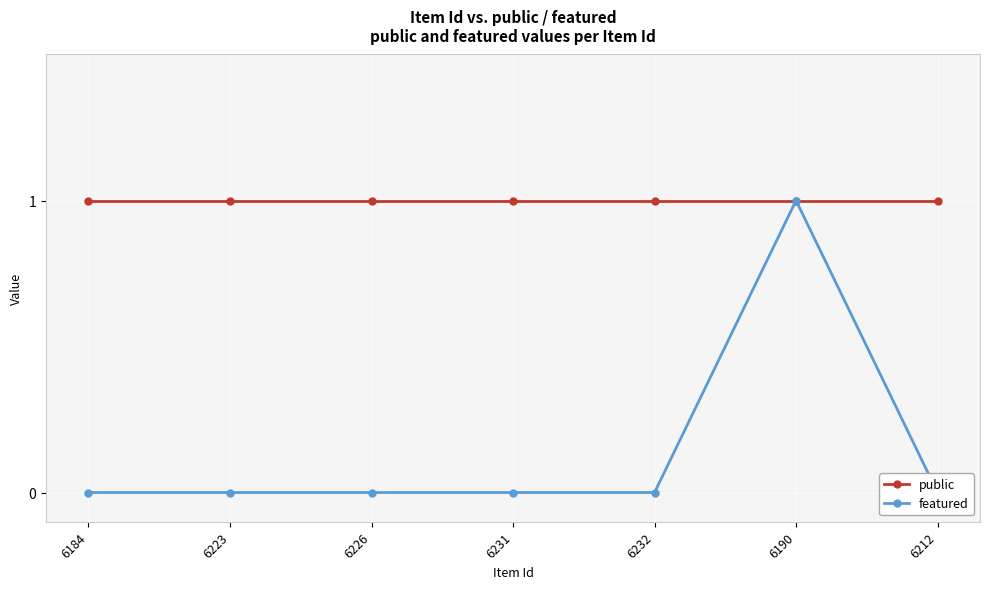

What is the spread (max minus min) of values at 6231?

1